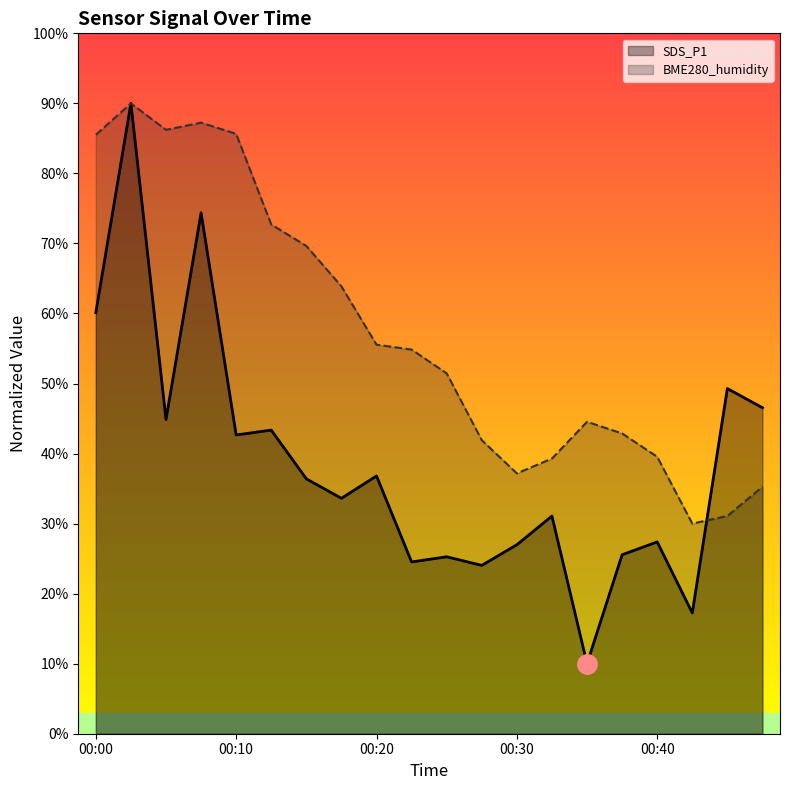

What is the sum of the SDS_P1 values at 00:30 and 00:45?

76.3